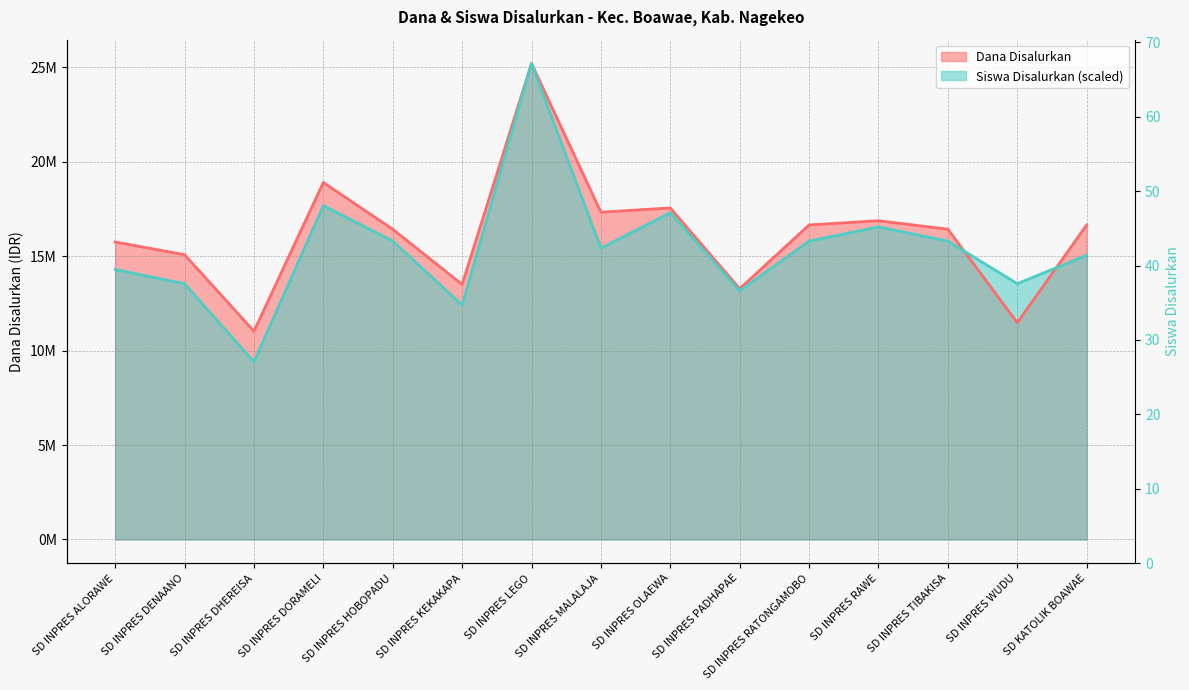

Reading left to right, transcribe all the data shown in this chart.

Dana Disalurkan: SD INPRES ALORAWE=15750000.0	SD INPRES DENAANO=15075000.0	SD INPRES DHEREISA=11025000.0	SD INPRES DORAMELI=18900000.0	SD INPRES HOBOPADU=16425000.0	SD INPRES KEKAKAPA=13500000.0	SD INPRES LEGO=25200000.0	SD INPRES MALALAJA=17325000.0	SD INPRES OLAEWA=17550000.0	SD INPRES PADHAPAE=13275000.0	SD INPRES RATONGAMOBO=16650000.0	SD INPRES RAWE=16875000.0	SD INPRES TIBAKISA=16425000.0	SD INPRES WUDU=11475000.0	SD KATOLIK BOAWAE=16650000.0
Siswa Disalurkan: SD INPRES ALORAWE=14292537.3	SD INPRES DENAANO=13540298.5	SD INPRES DHEREISA=9402985.1	SD INPRES DORAMELI=17677611.9	SD INPRES HOBOPADU=15797014.9	SD INPRES KEKAKAPA=12411940.3	SD INPRES LEGO=25200000.0	SD INPRES MALALAJA=15420895.5	SD INPRES OLAEWA=17301492.5	SD INPRES PADHAPAE=13164179.1	SD INPRES RATONGAMOBO=15797014.9	SD INPRES RAWE=16549253.7	SD INPRES TIBAKISA=15797014.9	SD INPRES WUDU=13540298.5	SD KATOLIK BOAWAE=15044776.1